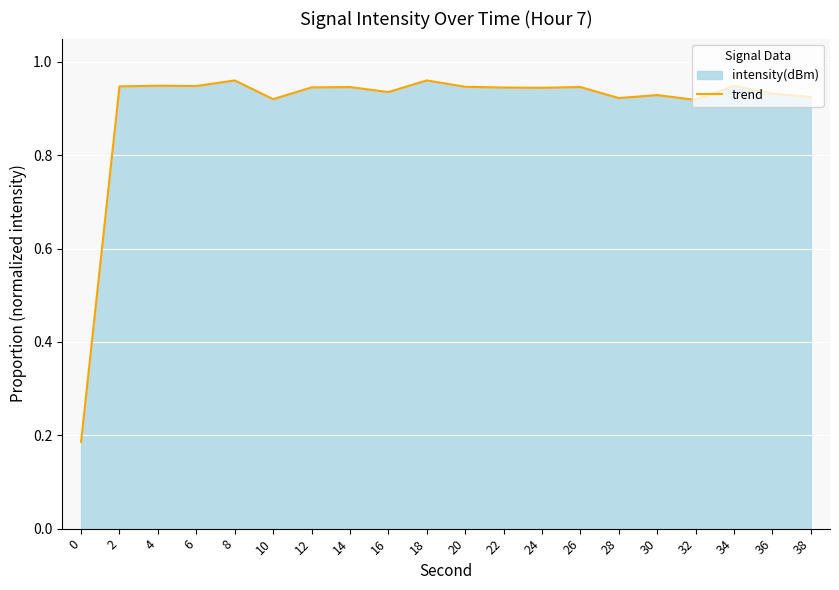

True or false: the data shows 0.9 at 26.

True